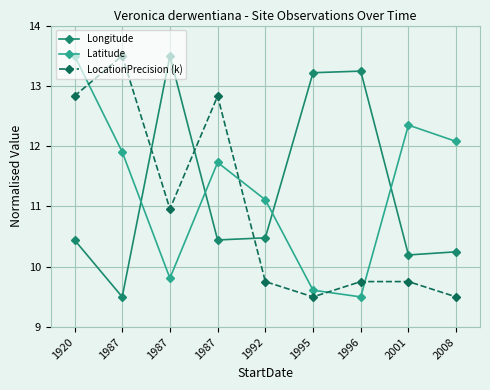

Reading left to right, list all the values displayed in this chart.

Longitude: 10.4	9.5	13.5	10.4	10.5	13.2	13.2	10.2	10.2
Latitude: 13.5	11.9	9.8	11.7	11.1	9.6	9.5	12.3	12.1
LocationPrecision (k): 12.8	13.5	11.0	12.8	9.8	9.5	9.8	9.8	9.5